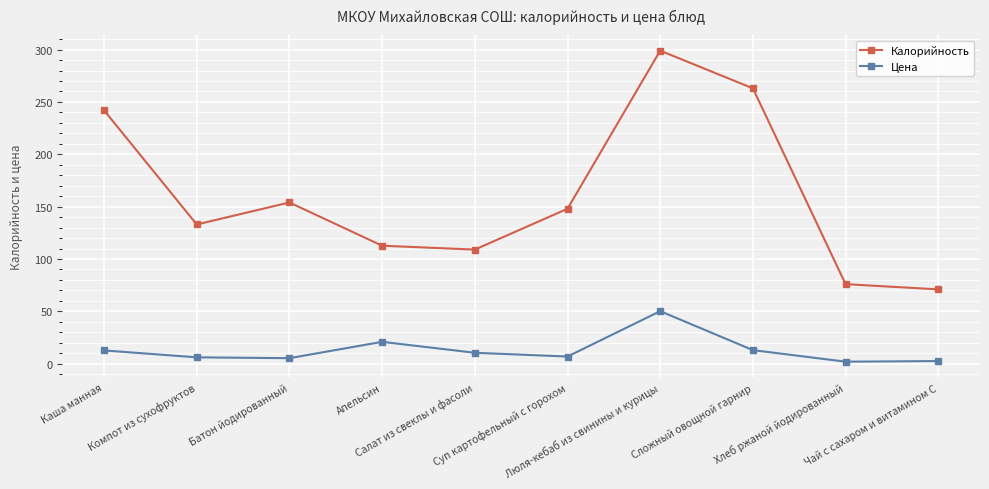

What position from the right is Хлеб ржаной йодированный?

2